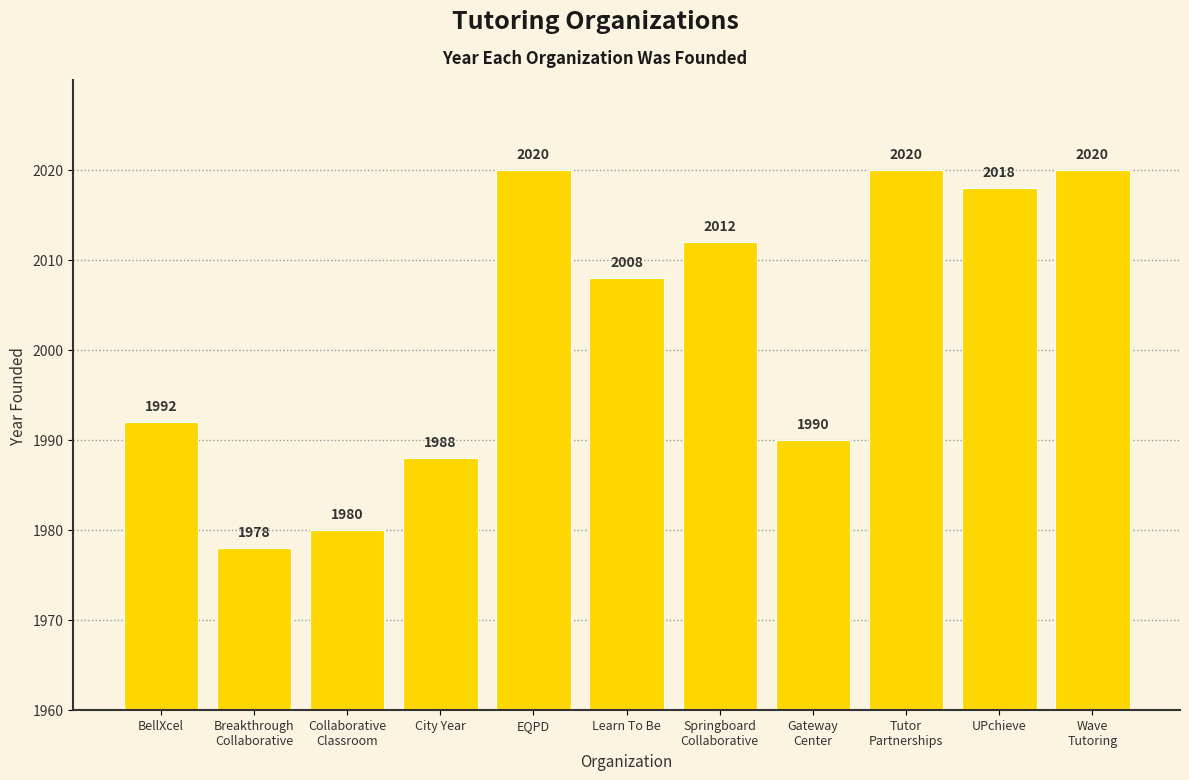

What is the change in value from EQPD to Gateway
Center?

-30